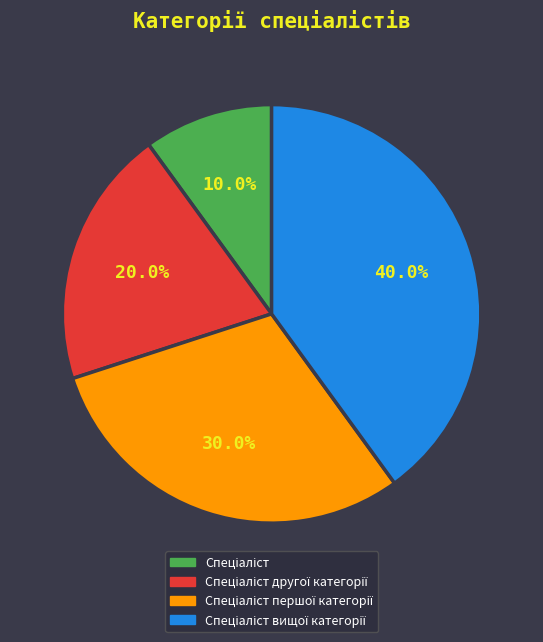

Is there any slice that represents more than half of the pie?

No